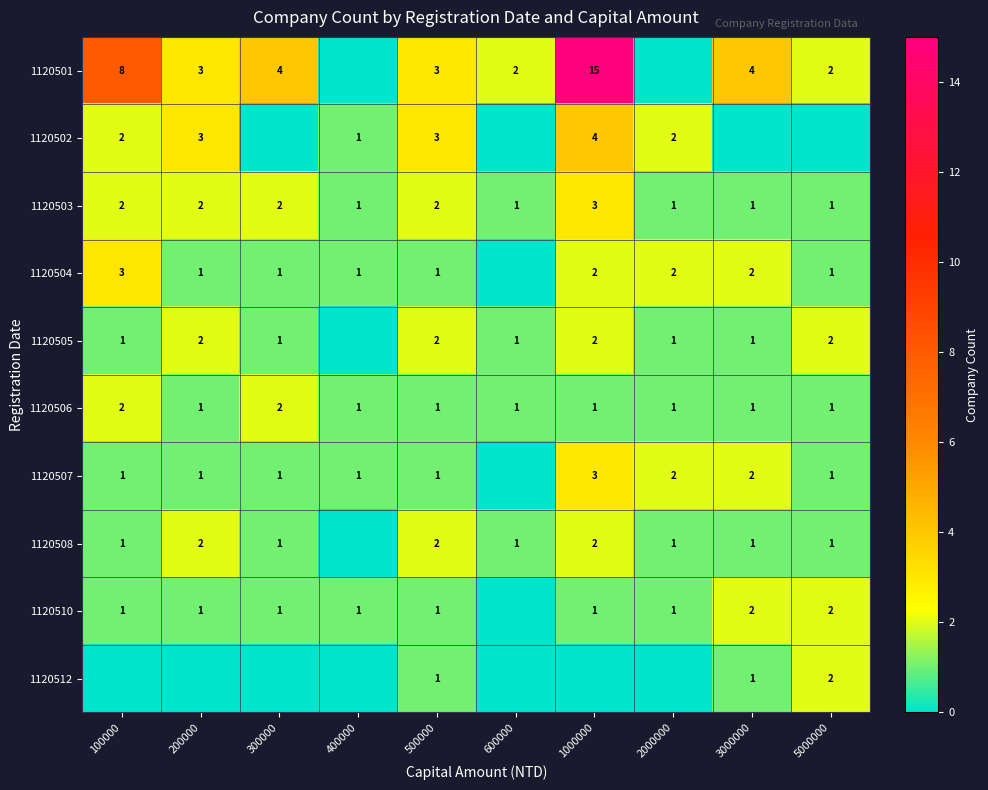

Is the value of 1120507 at 1000000 greater than the value of 1120508 at 200000?

Yes